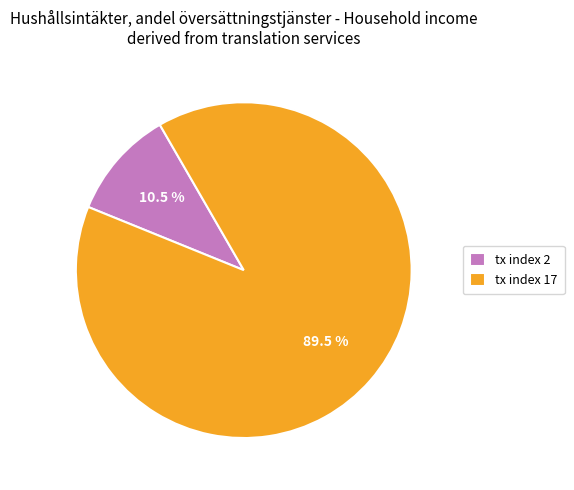

Which category has the smallest portion of the pie?

tx index 2